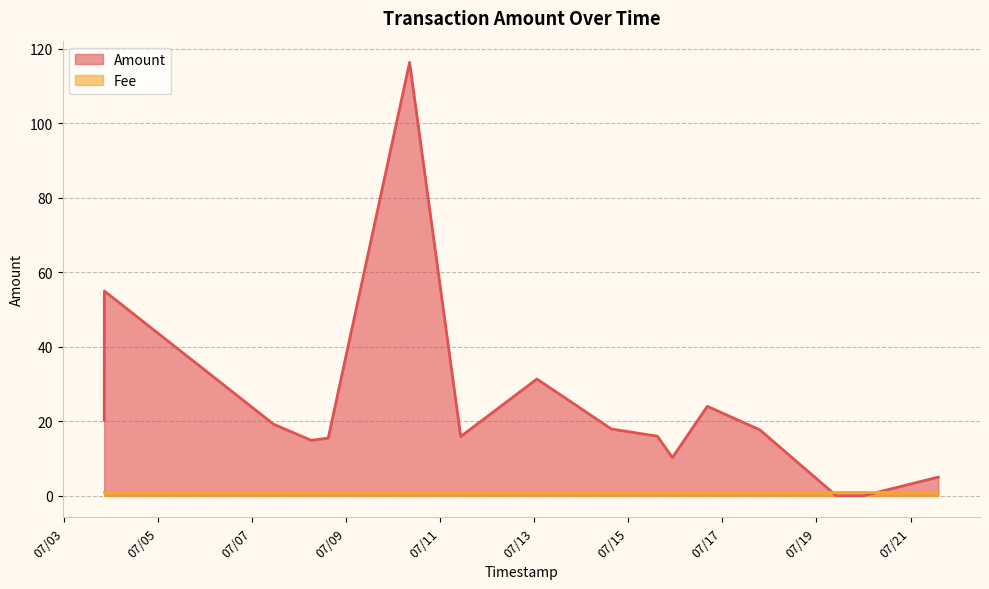

Where is the first local minimum?

2017-07-08 06:11:43